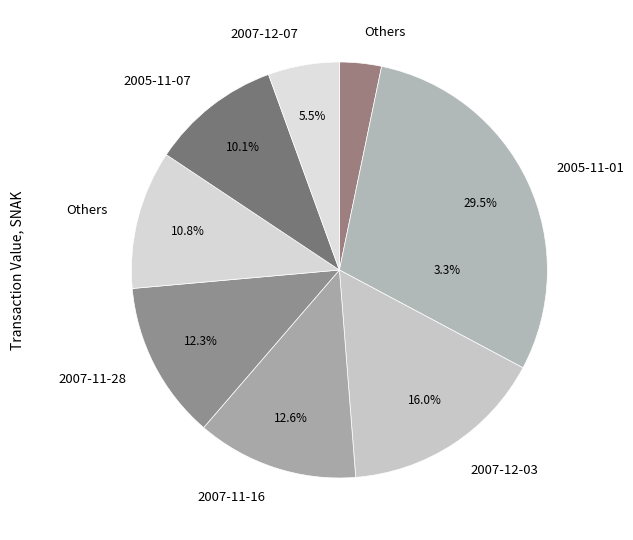

True or false: 2007-11-16 accounts for 25% of the total.

False